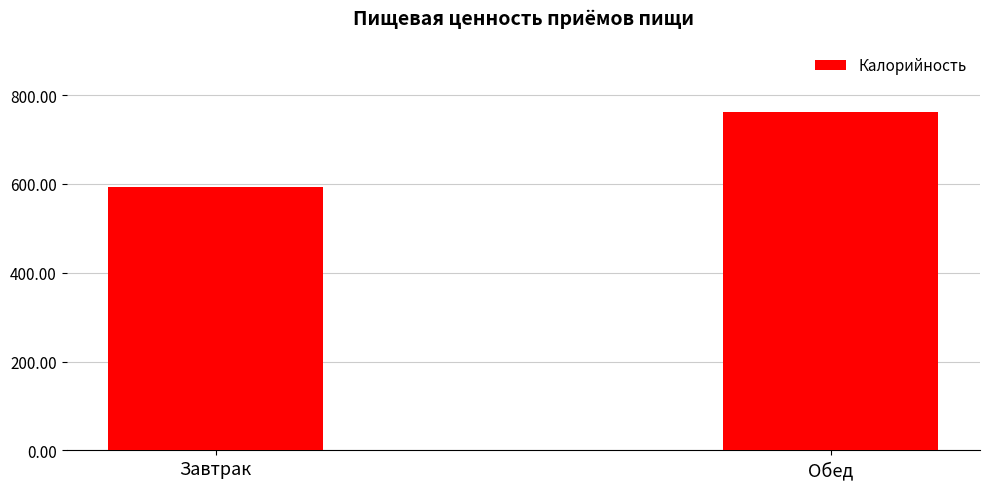

Rank the categories by value from highest to lowest.

Обед, Завтрак